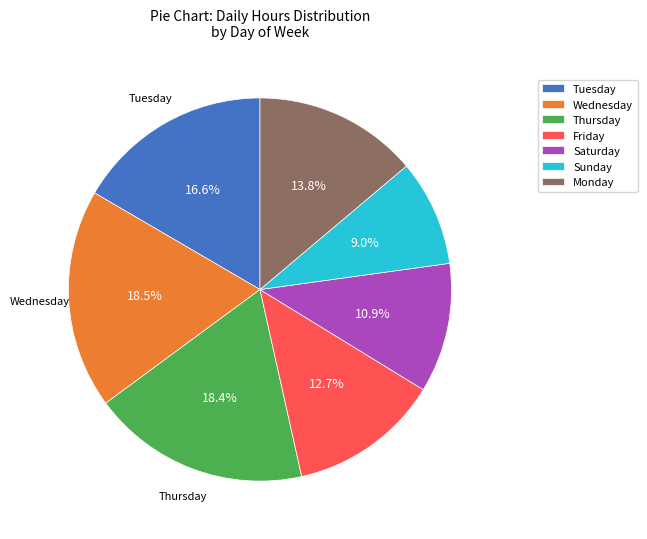

Is there a majority slice in this chart?

No